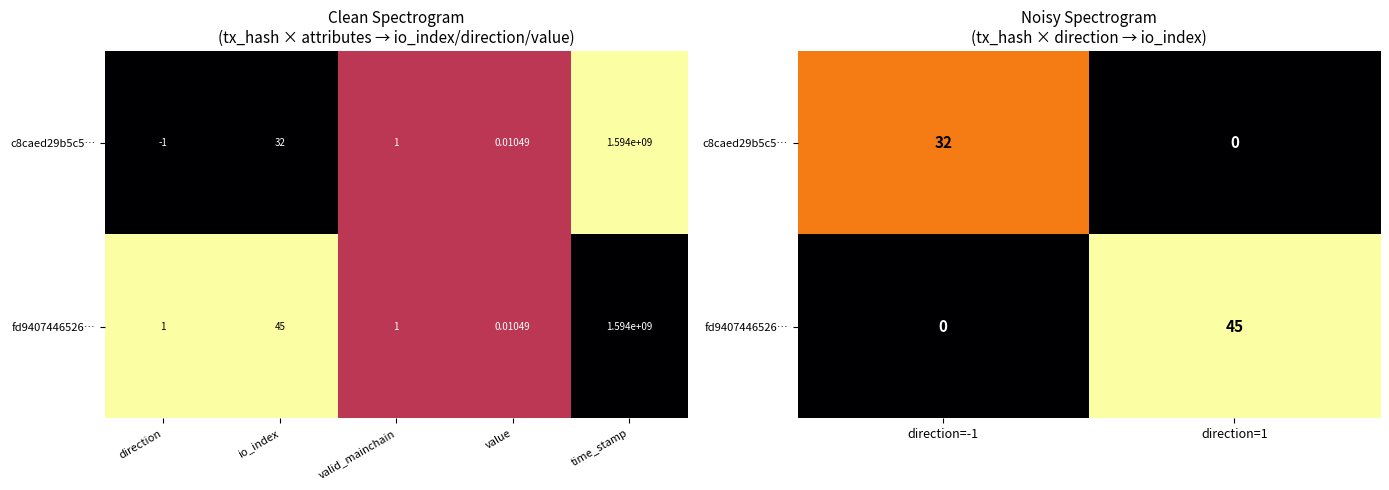

What is the difference between the maximum and minimum values in the c8caed29b5c5… series?

32